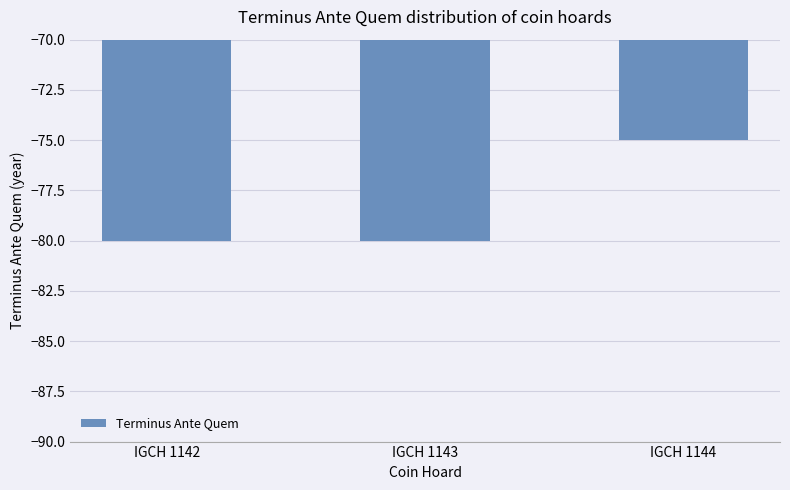

Where is the data nearest to the value -77?

IGCH 1144